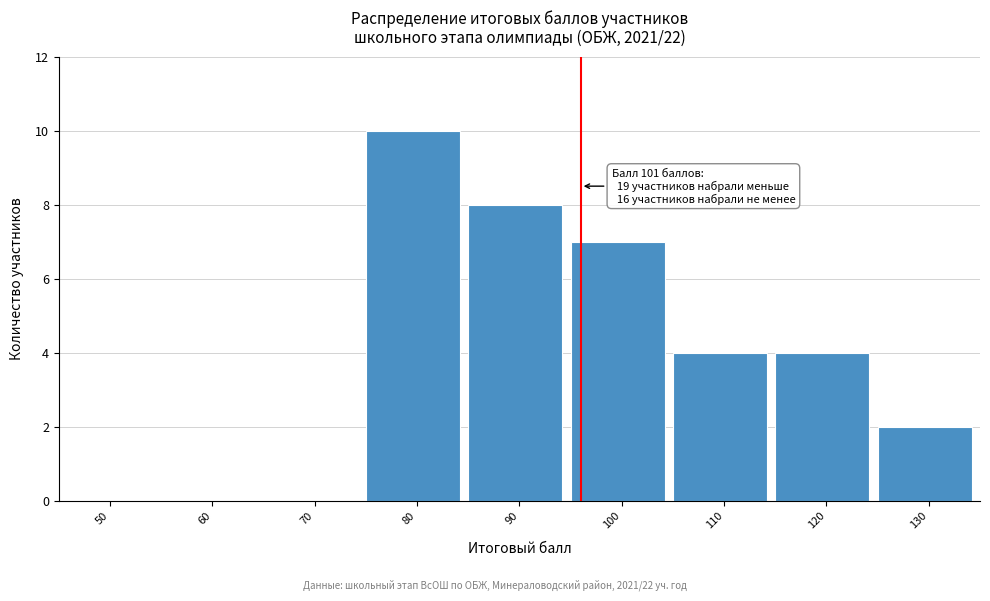

Reading right to left, transcribe all the data shown in this chart.

130=2	120=4	110=4	100=7	90=8	80=10	70=0	60=0	50=0